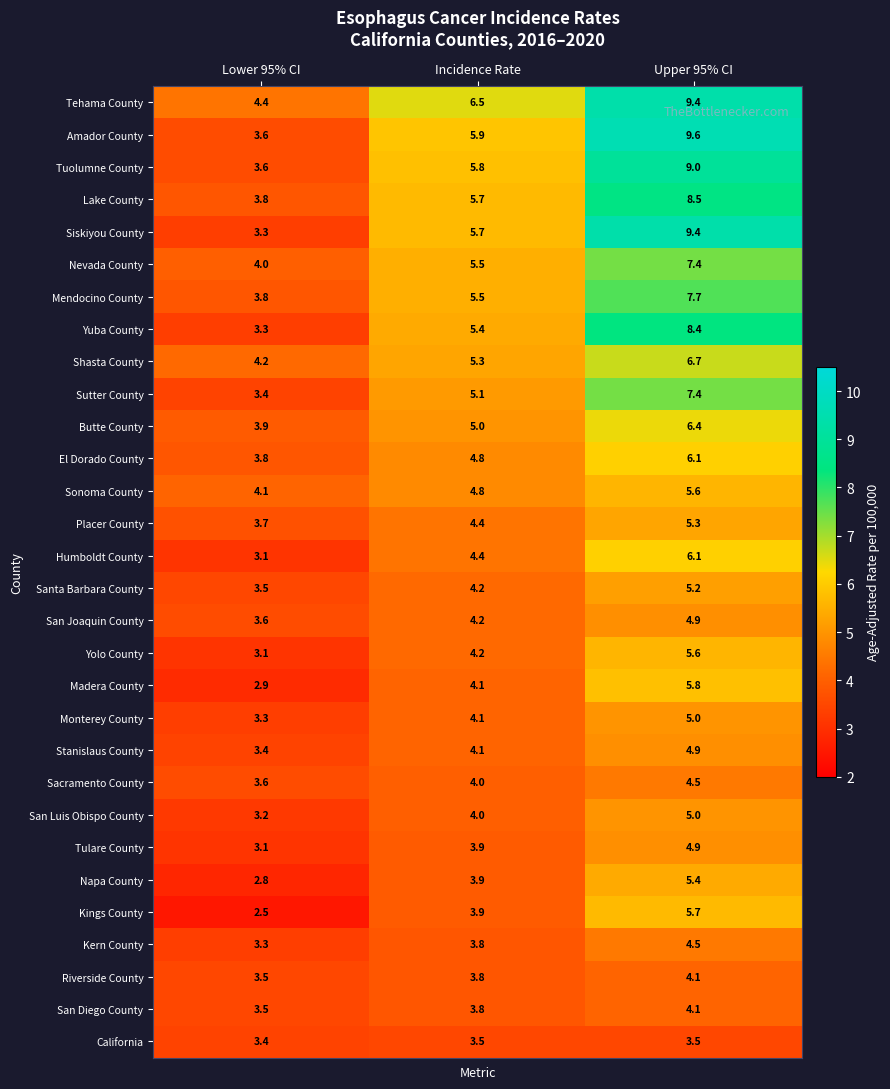

Is it true that San Diego County equals 4.1 at Upper 95% CI?

True